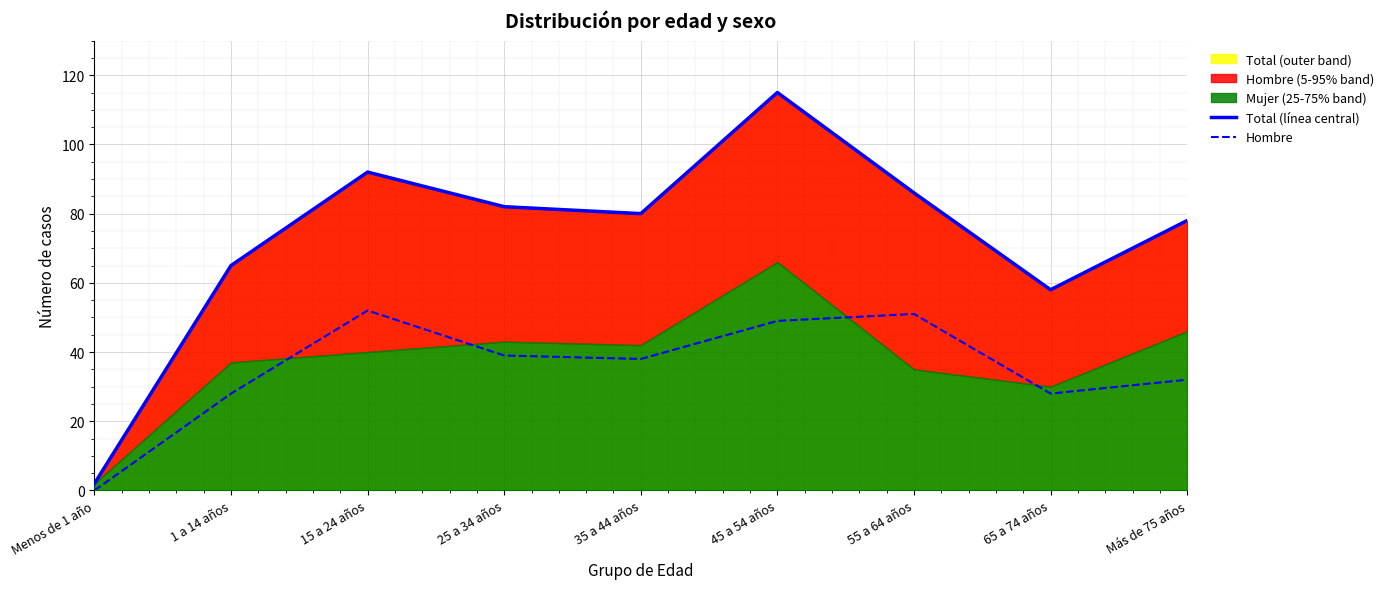

At which category does the chart reach its peak across all series?

45 a 54 años